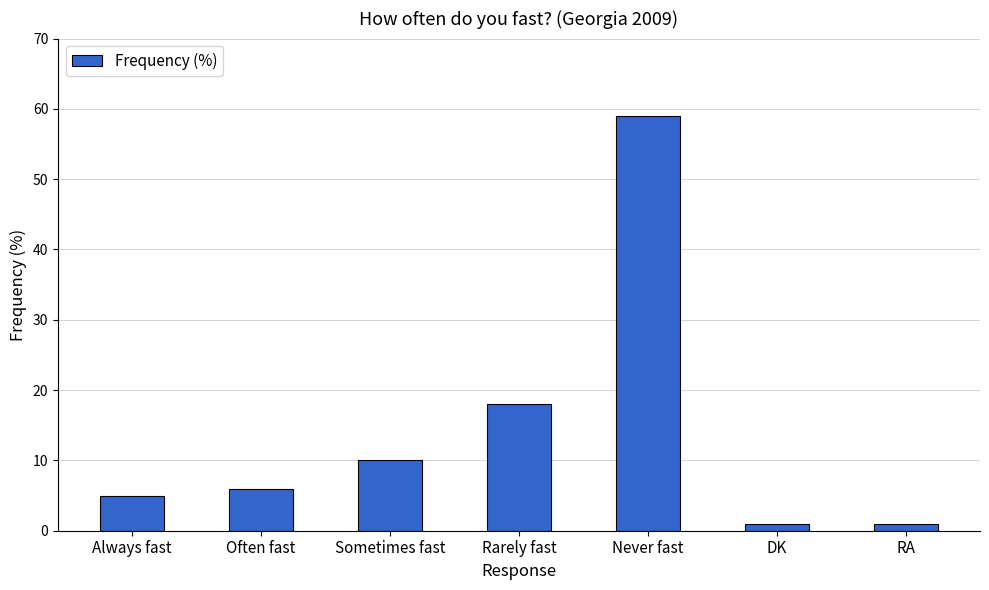

At which category does the chart reach its peak across all series?

Never fast